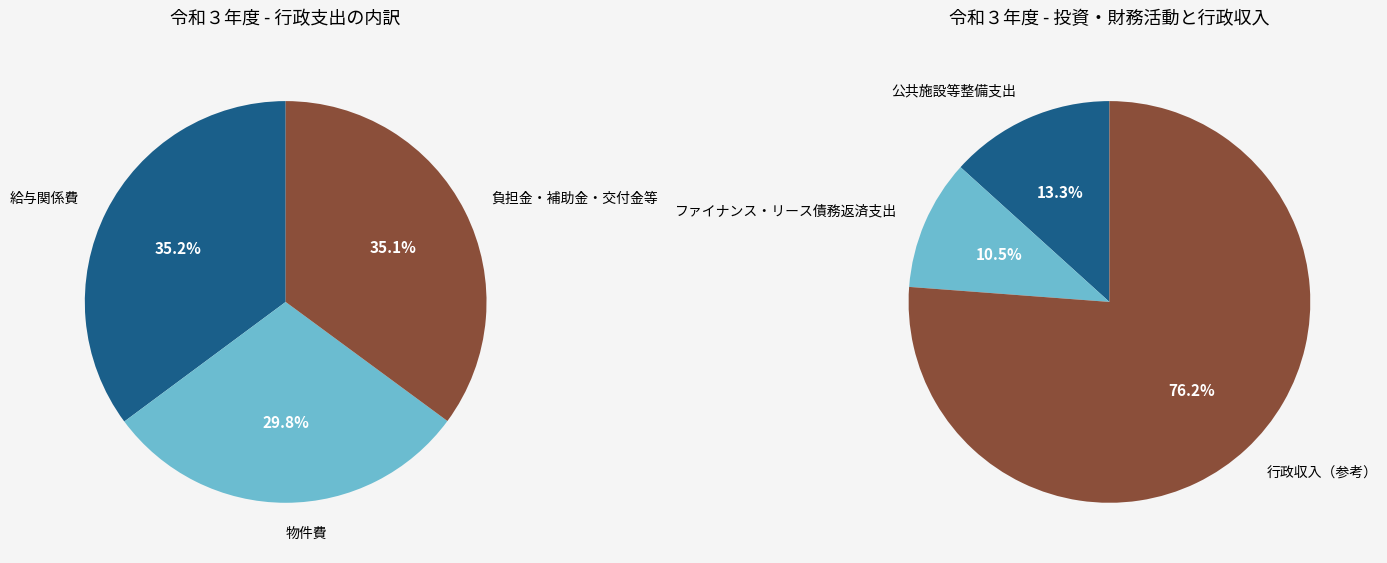

What is the largest slice in the pie chart?

給与関係費